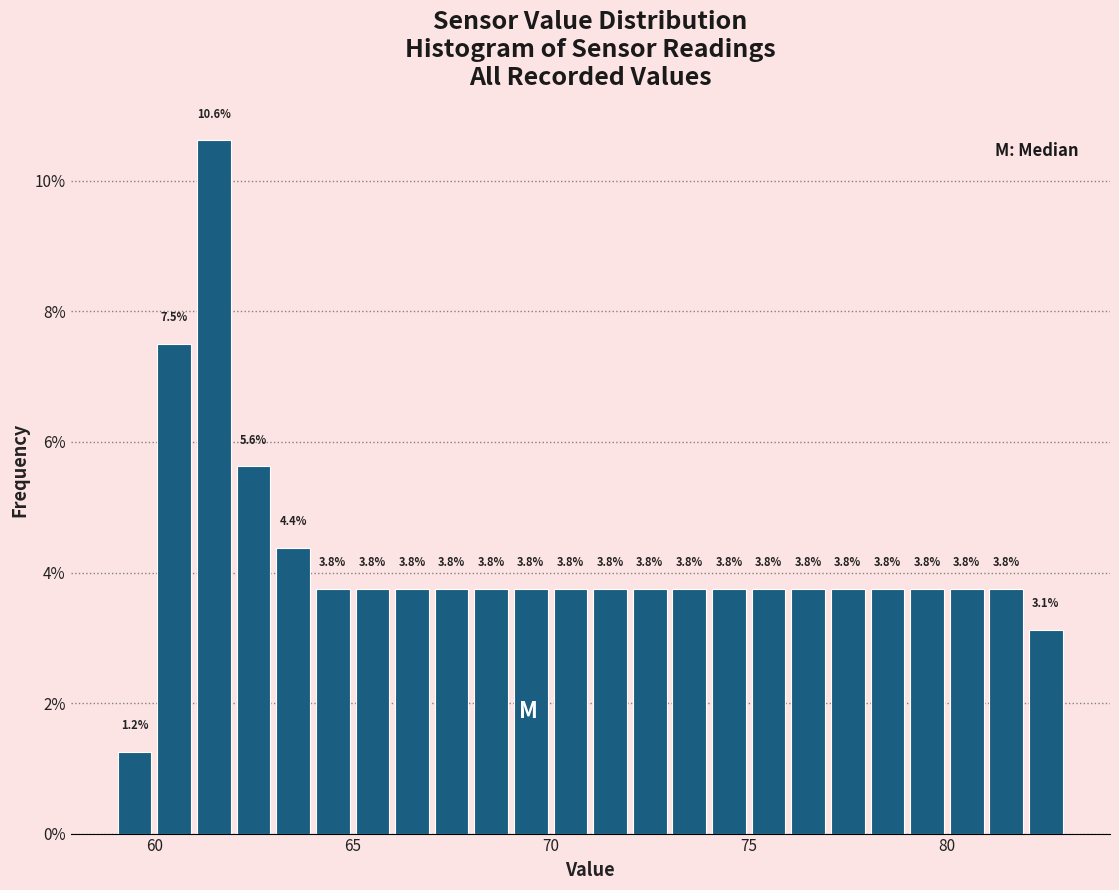

Read against the x-axis, roughly where is the centre of the tallest bar?

61.5